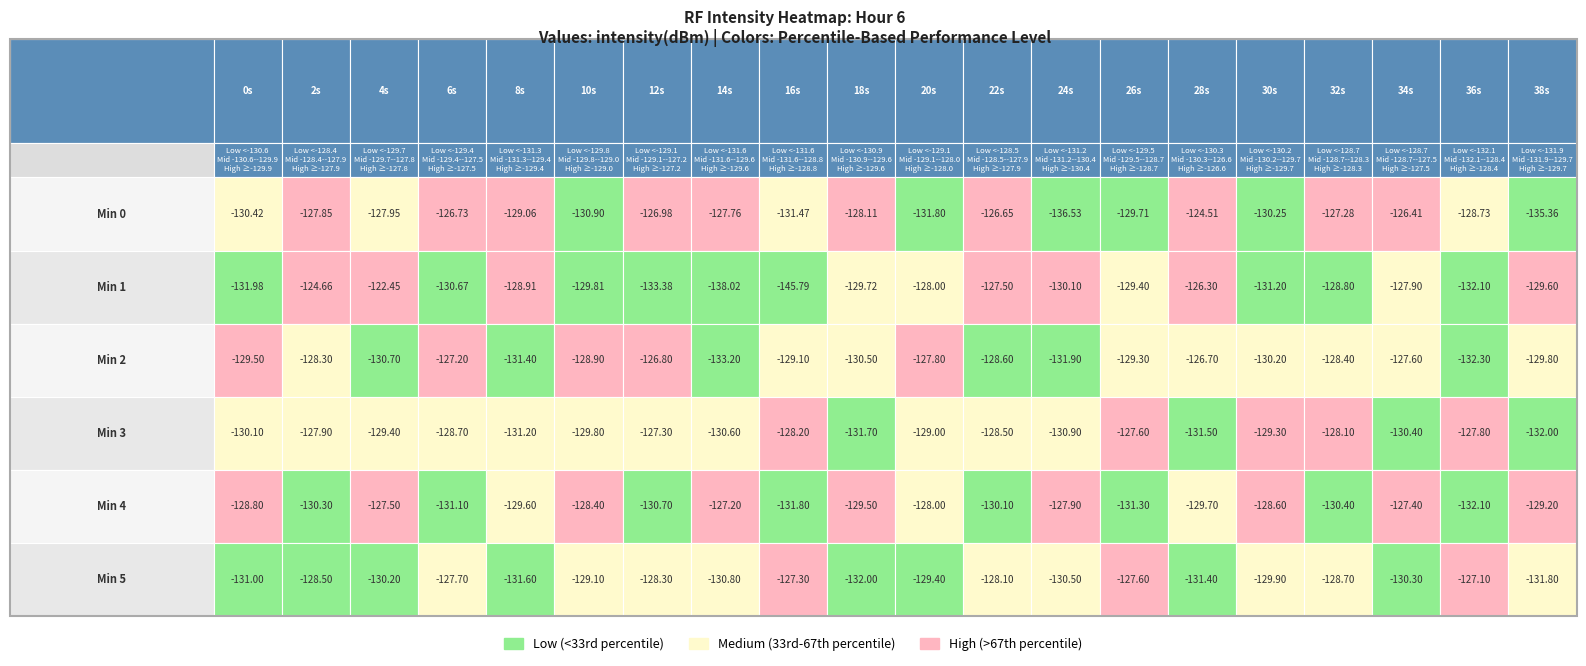

Reading left to right, what are all the values shown in this chart?

minute_0: -130.4	-127.9	-128.0	-126.7	-129.1	-130.9	-127.0	-127.8	-131.5	-128.1	-131.8	-126.7	-136.5	-129.7	-124.5	-130.2	-127.3	-126.4	-128.7	-135.4
minute_1: -132.0	-124.7	-122.4	-130.7	-128.9	-129.8	-133.4	-138.0	-145.8	-129.7	-128.0	-127.5	-130.1	-129.4	-126.3	-131.2	-128.8	-127.9	-132.1	-129.6
minute_2: -129.5	-128.3	-130.7	-127.2	-131.4	-128.9	-126.8	-133.2	-129.1	-130.5	-127.8	-128.6	-131.9	-129.3	-126.7	-130.2	-128.4	-127.6	-132.3	-129.8
minute_3: -130.1	-127.9	-129.4	-128.7	-131.2	-129.8	-127.3	-130.6	-128.2	-131.7	-129.0	-128.5	-130.9	-127.6	-131.5	-129.3	-128.1	-130.4	-127.8	-132.0
minute_4: -128.8	-130.3	-127.5	-131.1	-129.6	-128.4	-130.7	-127.2	-131.8	-129.5	-128.0	-130.1	-127.9	-131.3	-129.7	-128.6	-130.4	-127.4	-132.1	-129.2
minute_5: -131.0	-128.5	-130.2	-127.7	-131.6	-129.1	-128.3	-130.8	-127.3	-132.0	-129.4	-128.1	-130.5	-127.6	-131.4	-129.9	-128.7	-130.3	-127.1	-131.8